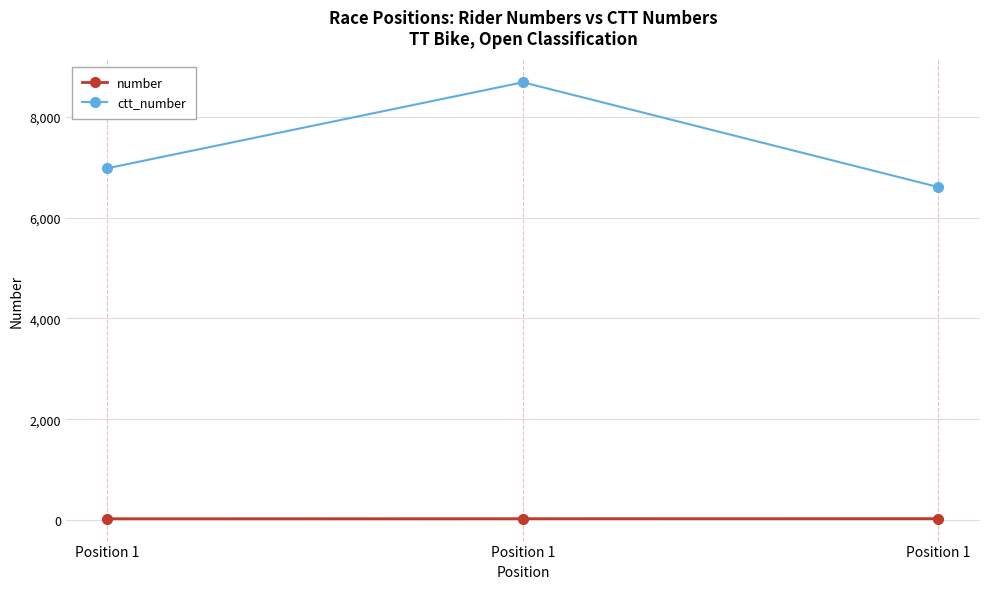

What are all the series names shown in the legend?

number, ctt_number